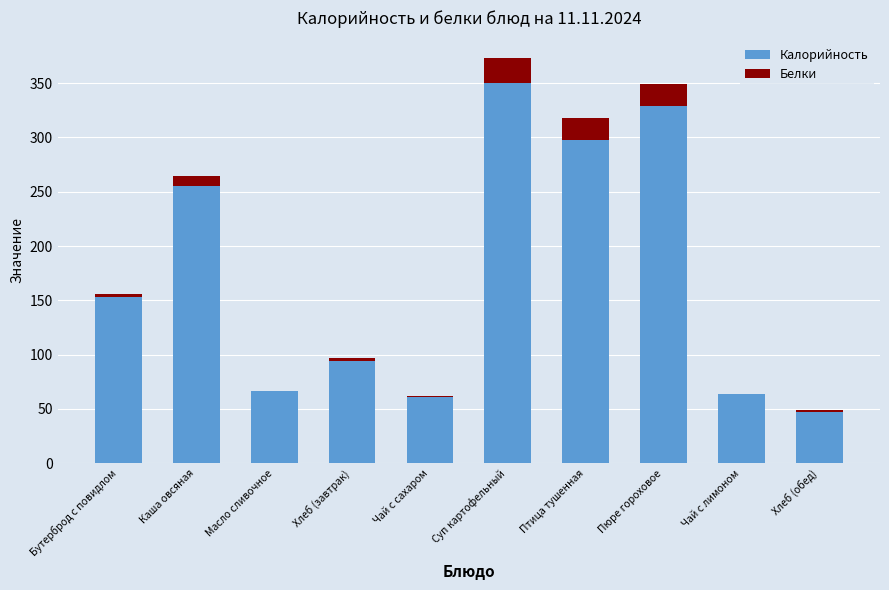

At which category is the sum across all series the highest?

Суп картофельный